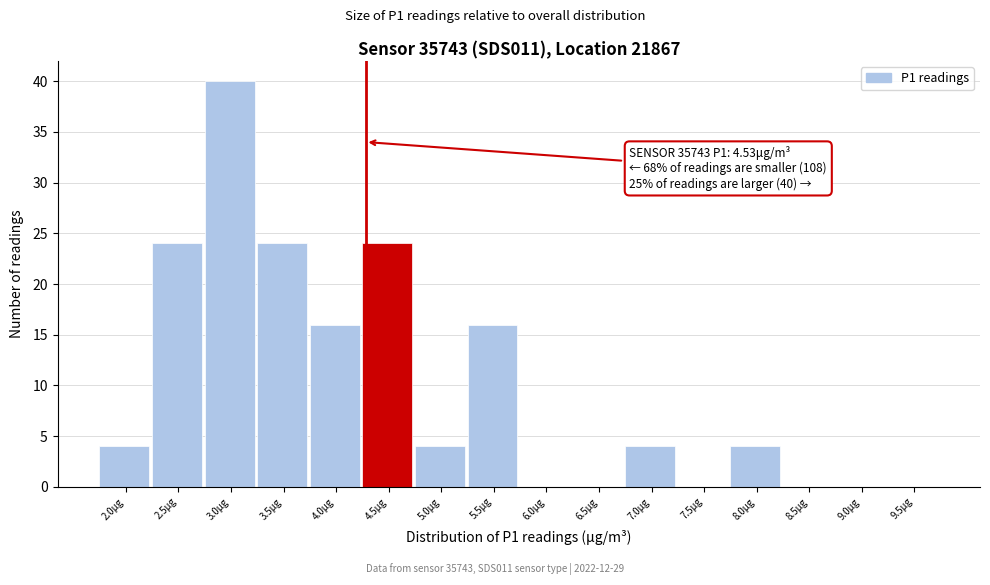

Reading left to right, list all the values displayed in this chart.

2.0μg=4	2.5μg=24	3.0μg=40	3.5μg=24	4.0μg=16	4.5μg=24	5.0μg=4	5.5μg=16	6.0μg=0	6.5μg=0	7.0μg=4	7.5μg=0	8.0μg=4	8.5μg=0	9.0μg=0	9.5μg=0